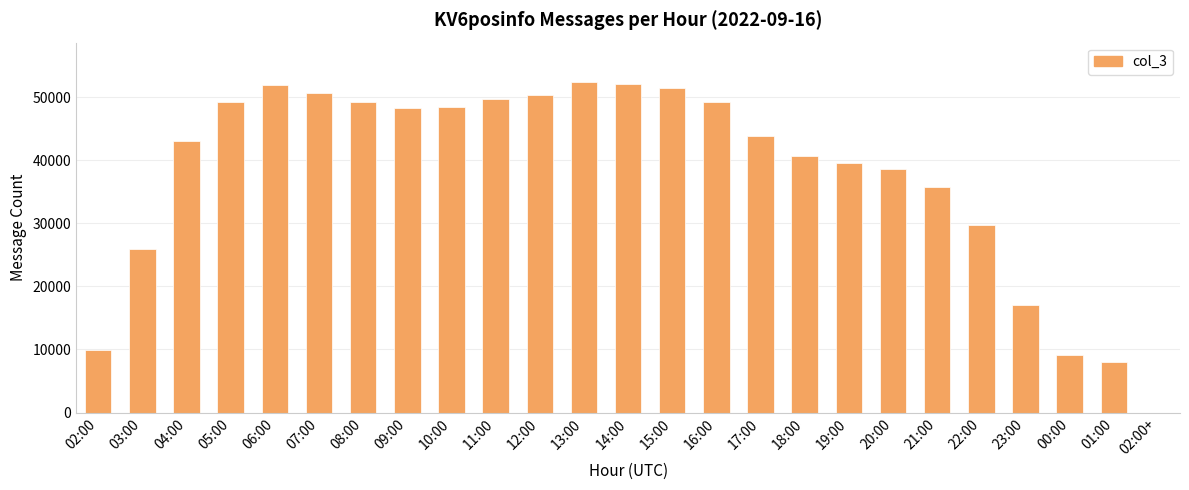

What is the sum of all values?

943836